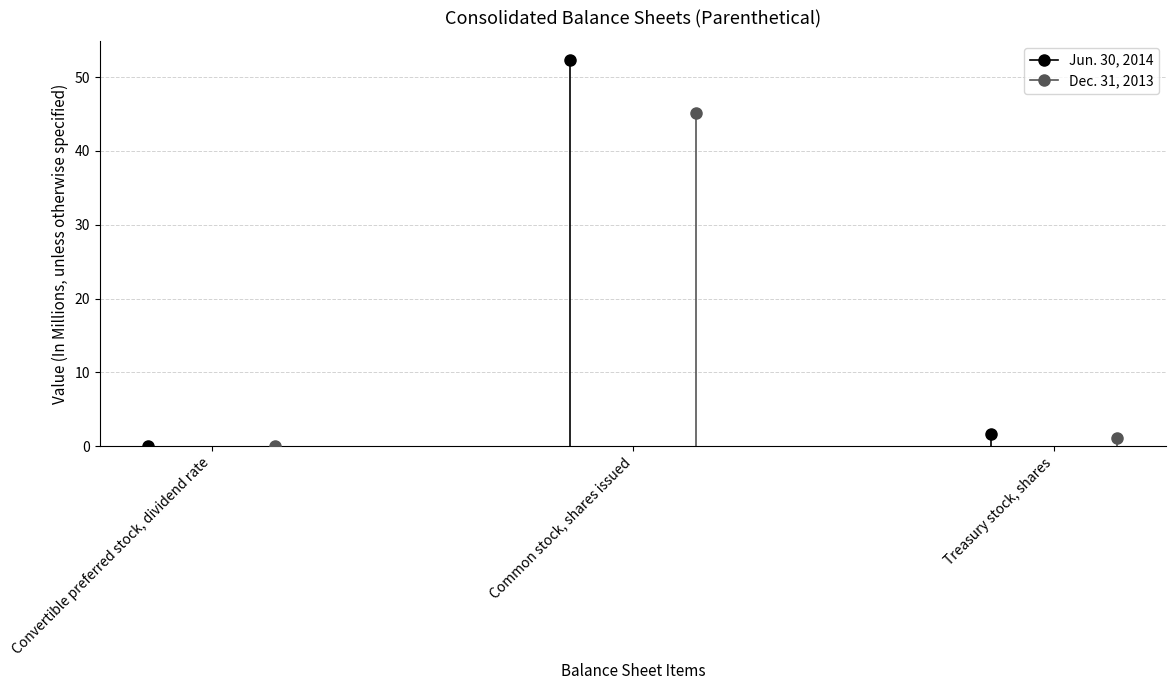

Which label corresponds to the largest value in the chart?

Common stock, shares issued